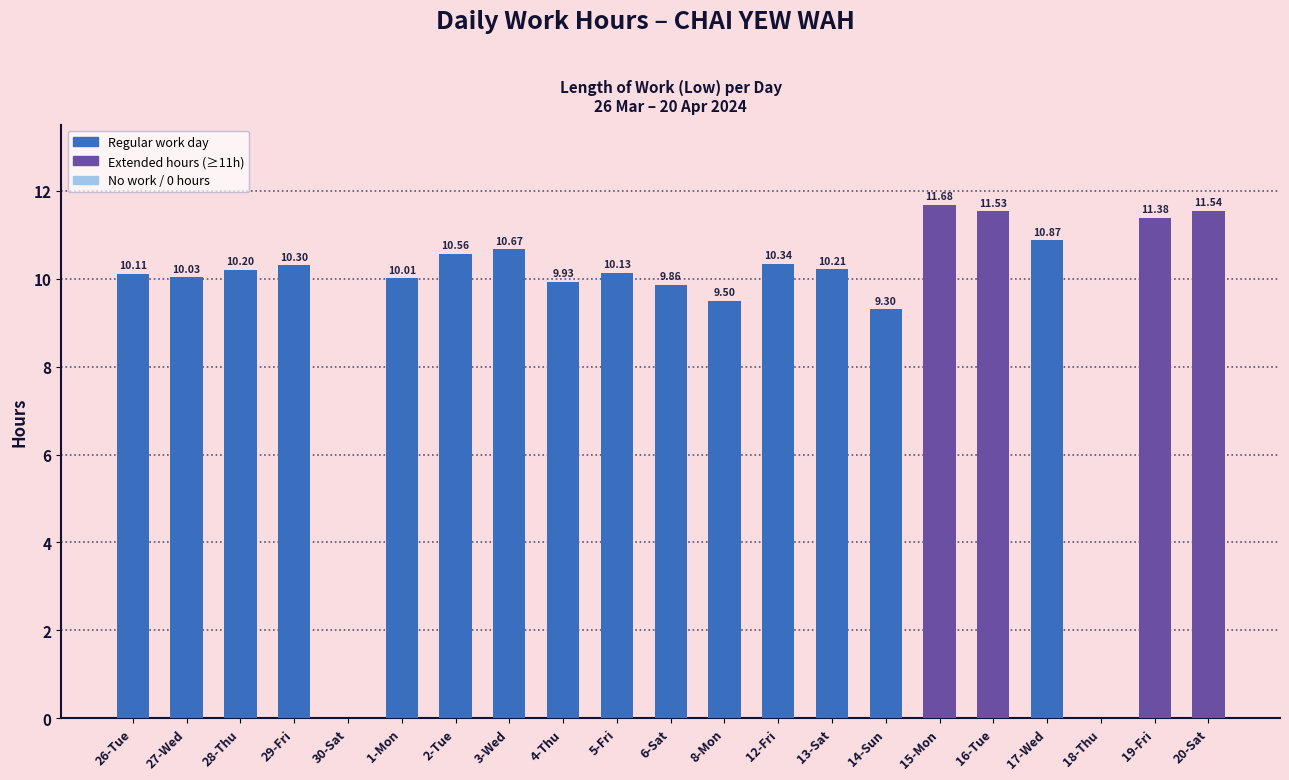

Are the bars horizontal?

No